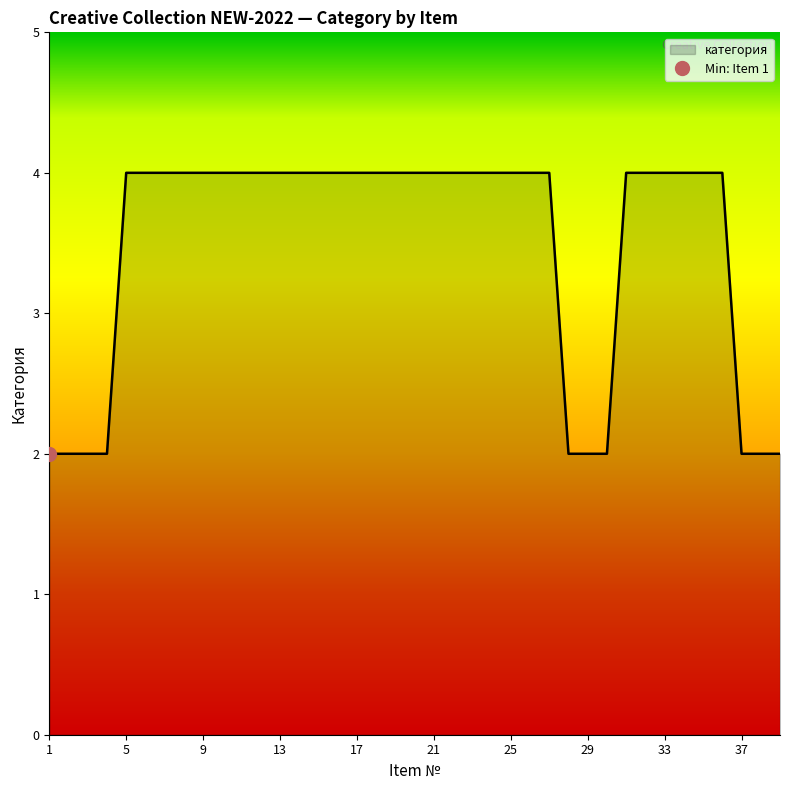

Rank the categories by value from highest to lowest.

5, 6, 7, 8, 9, 10, 11, 12, 13, 14, 15, 16, 17, 18, 19, 20, 21, 22, 23, 24, 25, 26, 27, 31, 32, 33, 34, 35, 36, 1, 2, 3, 4, 28, 29, 30, 37, 38, 39